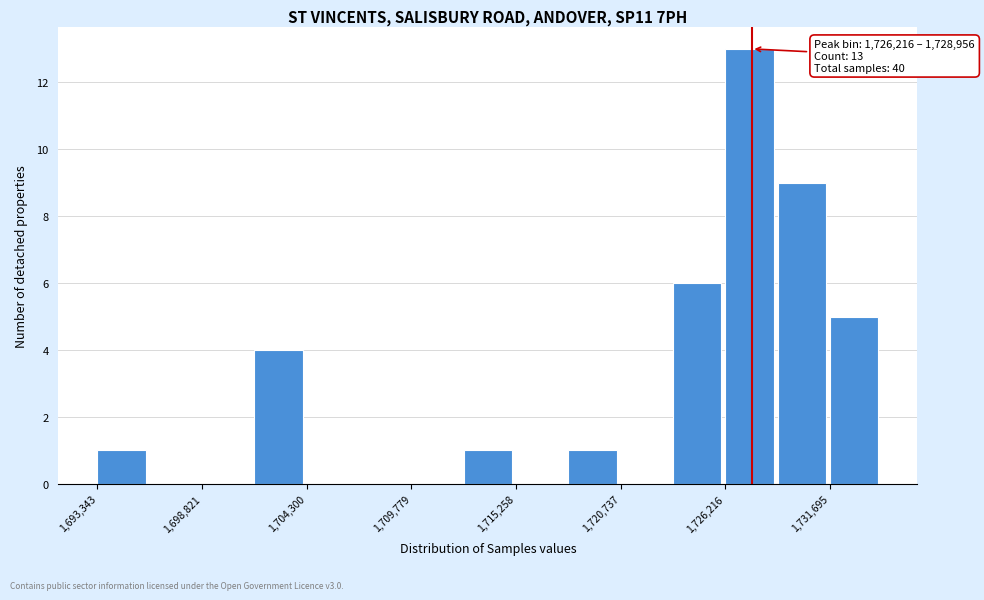

Read against the x-axis, roughly where is the centre of the tallest bar?

1727000